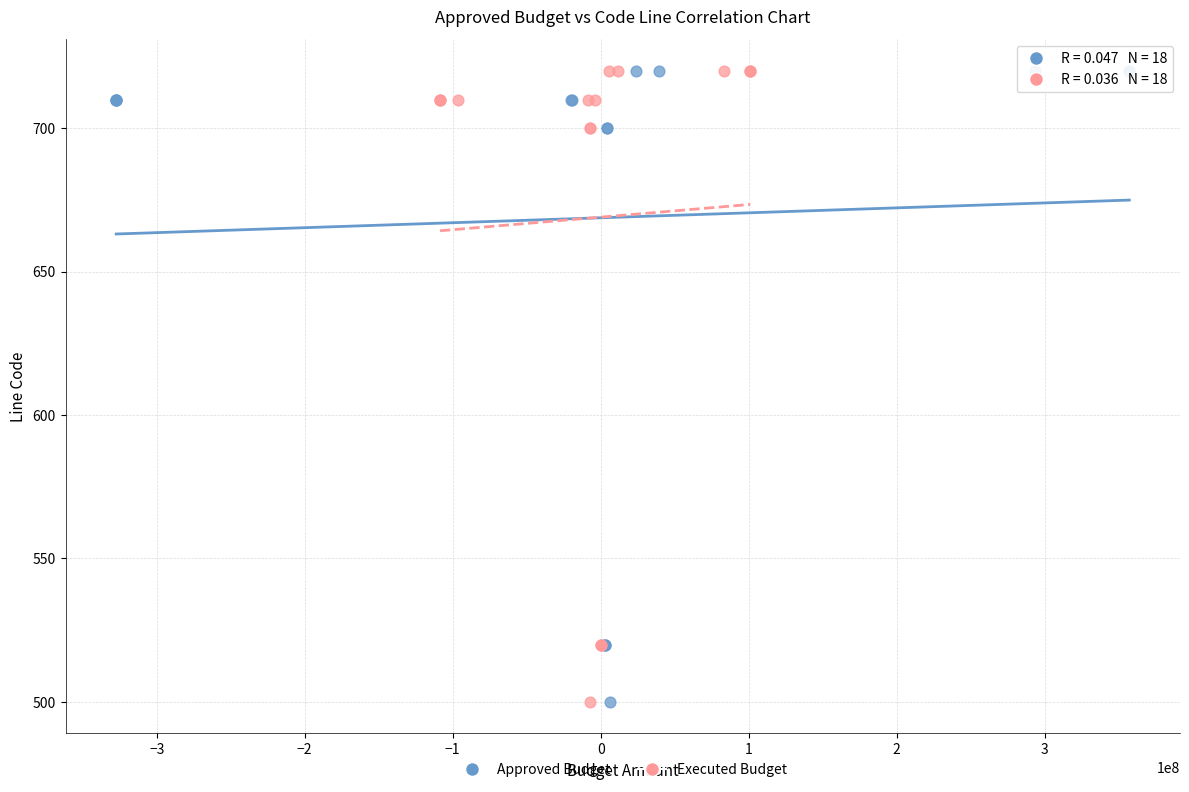

What are all the series names shown in the legend?

Approved Budget, Executed Budget